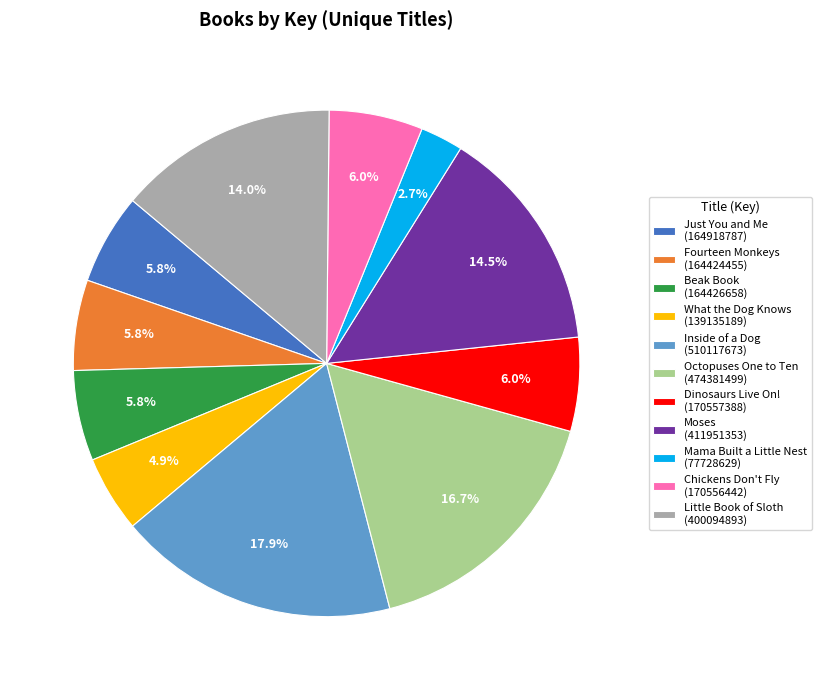

True or false: Inside of a Dog accounts for 18% of the total.

True